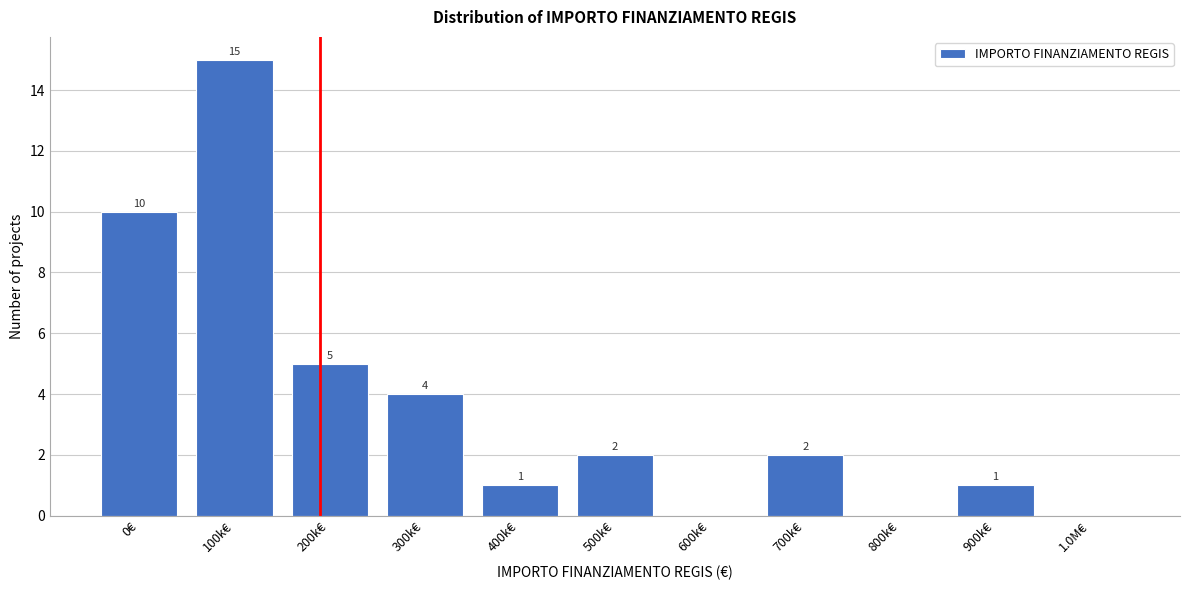

Reading left to right, what are all the values shown in this chart?

0€=10	100k€=15	200k€=5	300k€=4	400k€=1	500k€=2	600k€=0	700k€=2	800k€=0	900k€=1	1.0M€=0